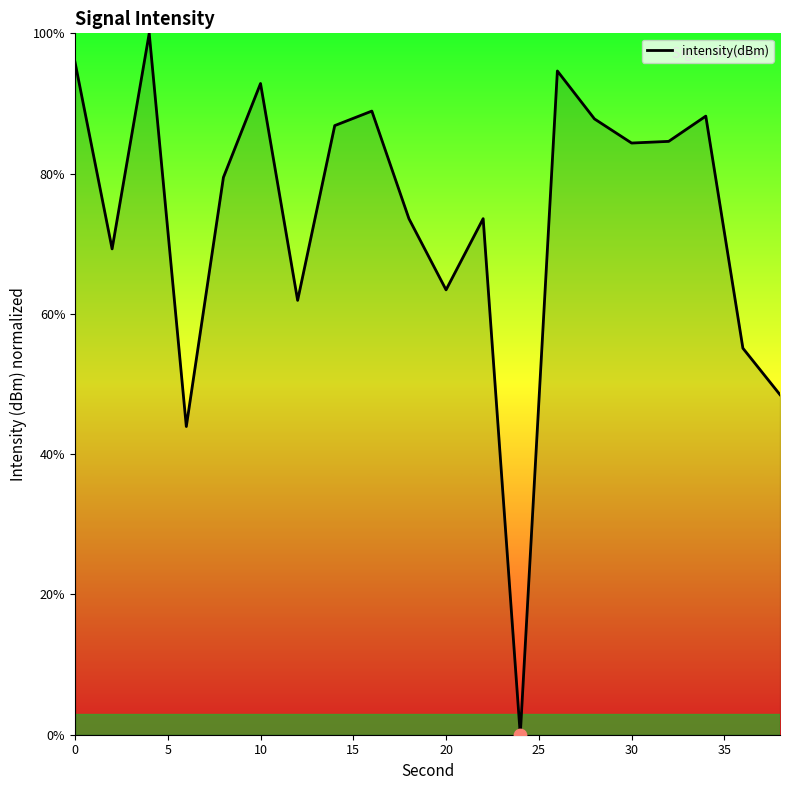

What is the difference between the maximum and minimum values?

100.0